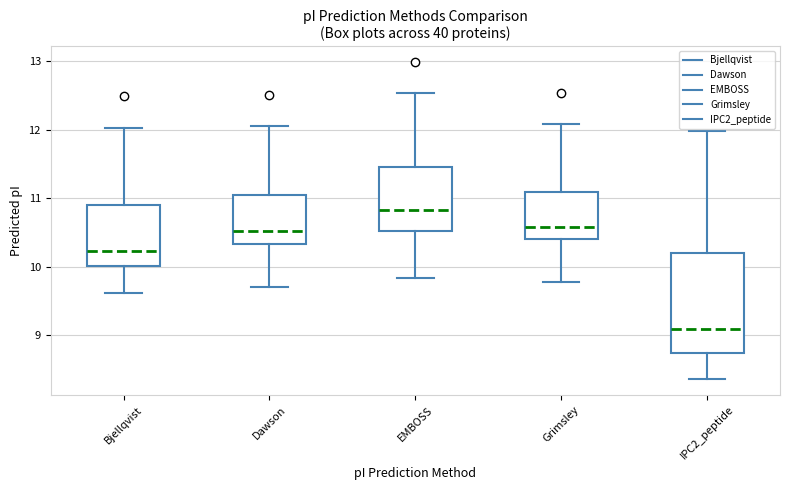

Reading left to right, read every box against the y-axis: the position of its median line, the range the box covers, and the ends of its whiskers. The values are not printed on the chart, so give them approximately, as read against the axis.

Bjellqvist: median 10.2, box 10.0 to 10.9, whiskers 9.6 to 12.0
Dawson: median 10.5, box 10.3 to 11.0, whiskers 9.7 to 12.0
EMBOSS: median 10.8, box 10.5 to 11.5, whiskers 9.8 to 12.5
Grimsley: median 10.6, box 10.4 to 11.1, whiskers 9.8 to 12.1
IPC2_peptide: median 9.1, box 8.7 to 10.2, whiskers 8.4 to 12.0